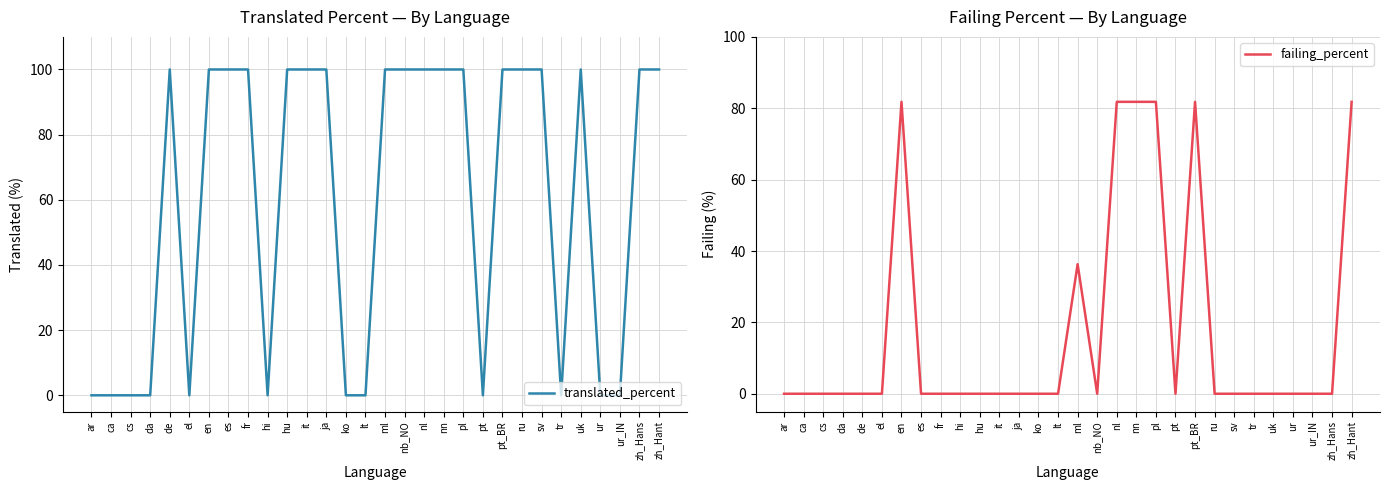

Which has a higher value, pt_BR or lt?

pt_BR